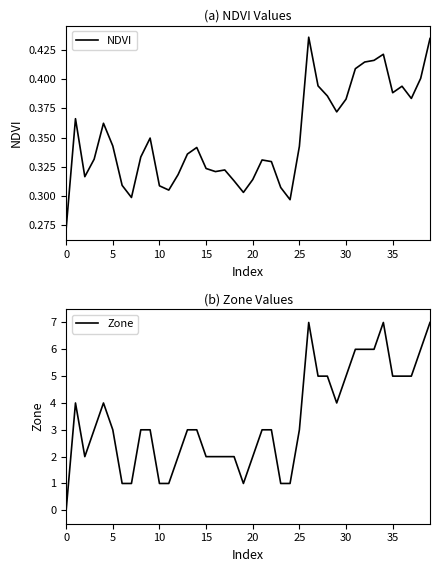

The NDVI series shows 0.1 at 14. True or false?

False